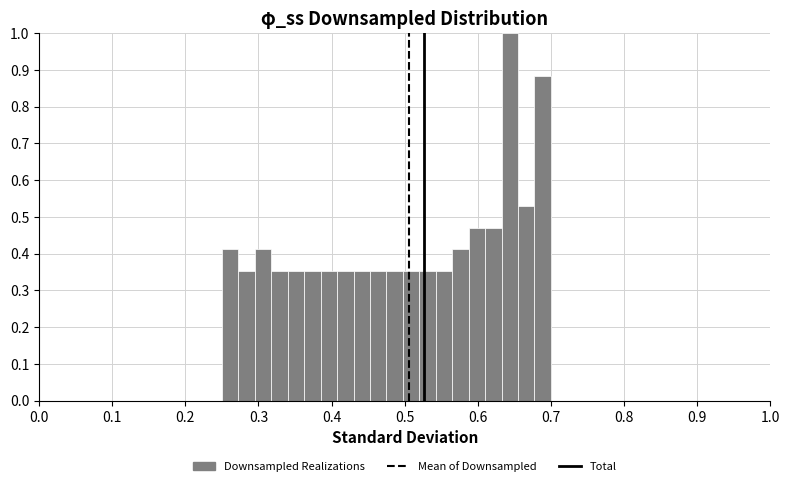

Read against the x-axis, roughly where is the centre of the tallest bar?

0.64